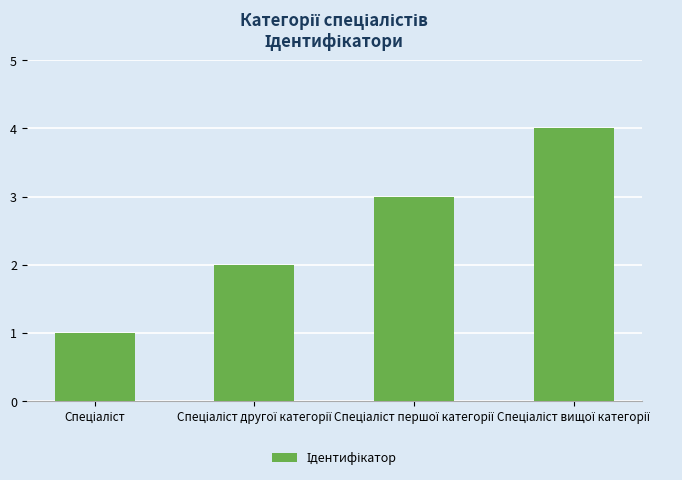

Count the number of categories in the chart.

4